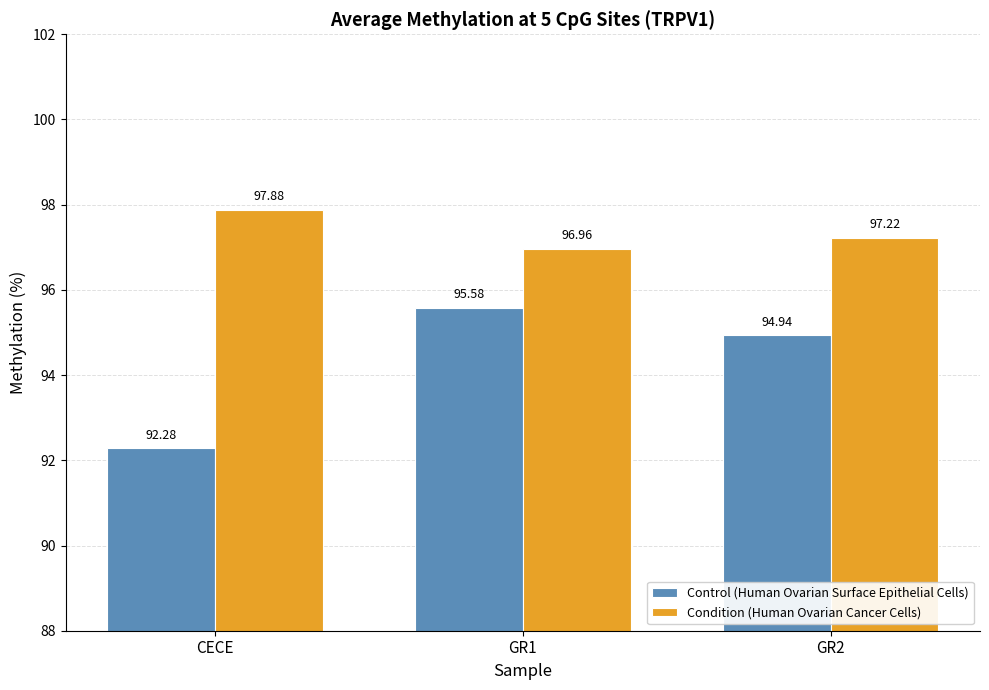

What is the lowest value of the Condition (Human Ovarian Cancer Cells) series?

97.0